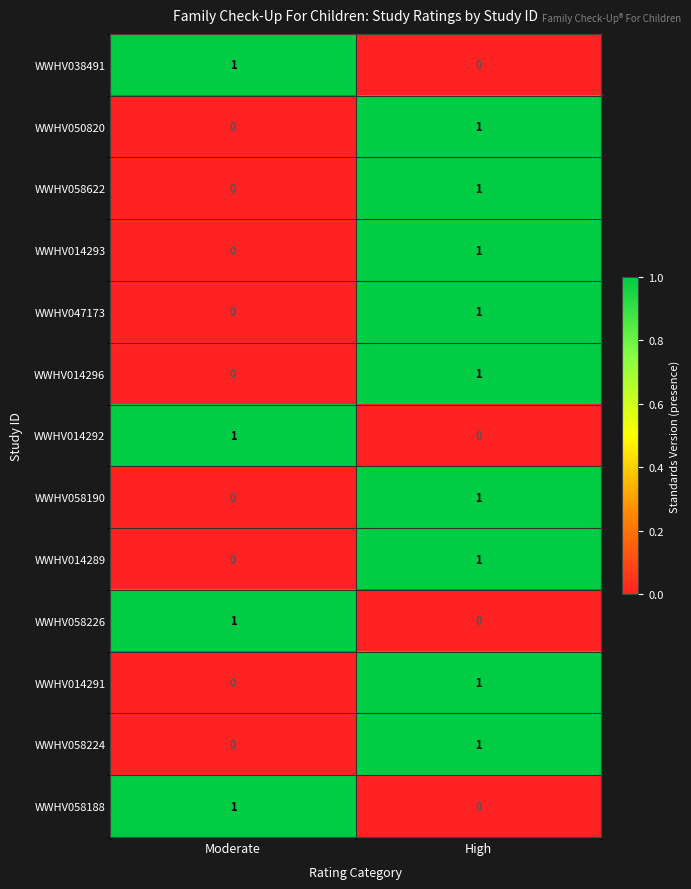

Reading left to right, transcribe all the data shown in this chart.

WWHV038491: Moderate=1	High=0
WWHV050820: Moderate=0	High=1
WWHV058622: Moderate=0	High=1
WWHV014293: Moderate=0	High=1
WWHV047173: Moderate=0	High=1
WWHV014296: Moderate=0	High=1
WWHV014292: Moderate=1	High=0
WWHV058190: Moderate=0	High=1
WWHV014289: Moderate=0	High=1
WWHV058226: Moderate=1	High=0
WWHV014291: Moderate=0	High=1
WWHV058224: Moderate=0	High=1
WWHV058188: Moderate=1	High=0